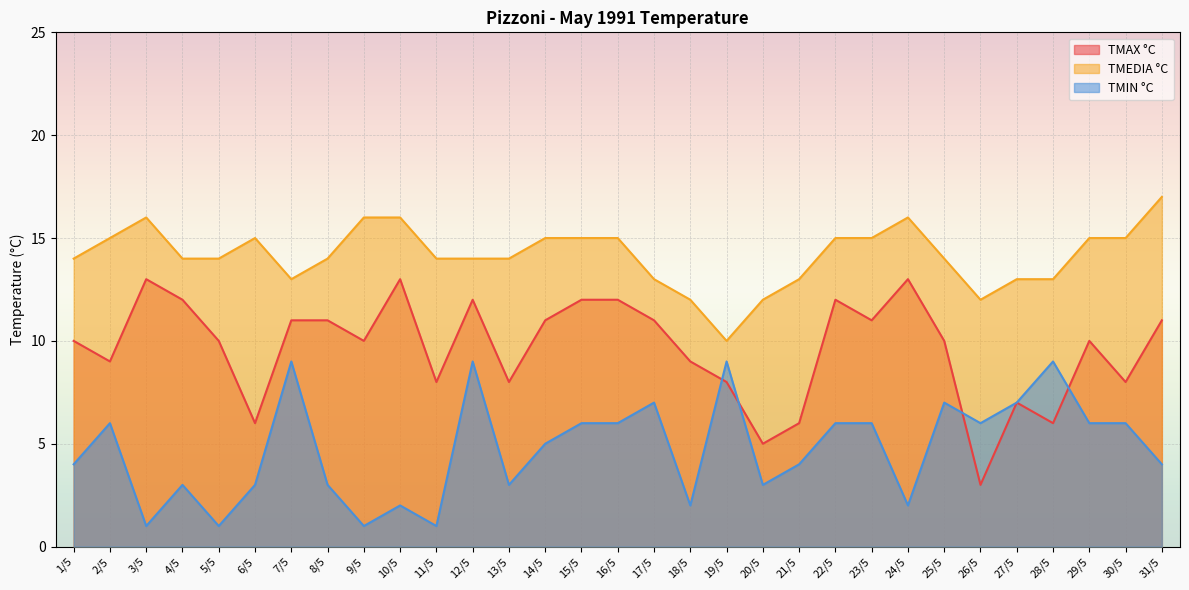

How many interior local valleys does the TMAX °C series have?

10